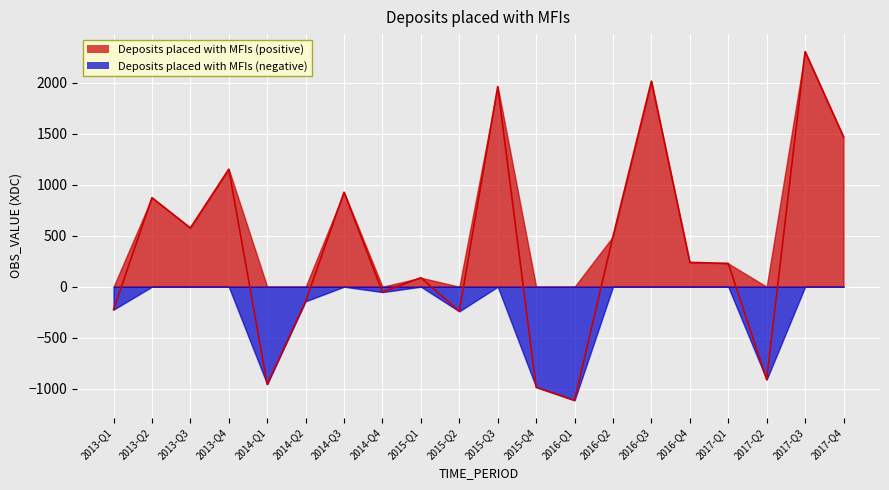

What is the ratio of the value at 2016-Q4 to the value at 2013-Q4?

0.2